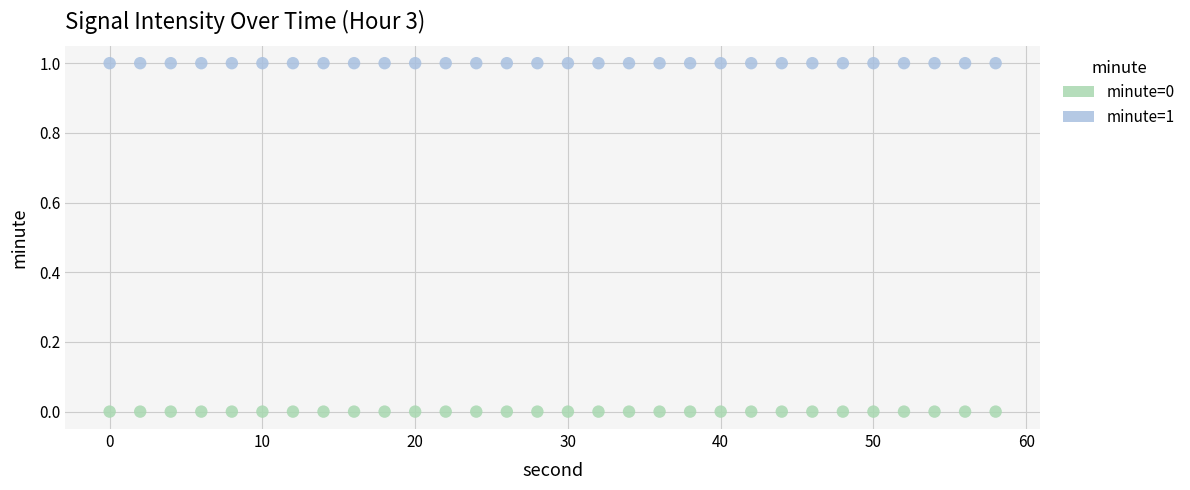

Which series contains the highest Y value?

minute=1